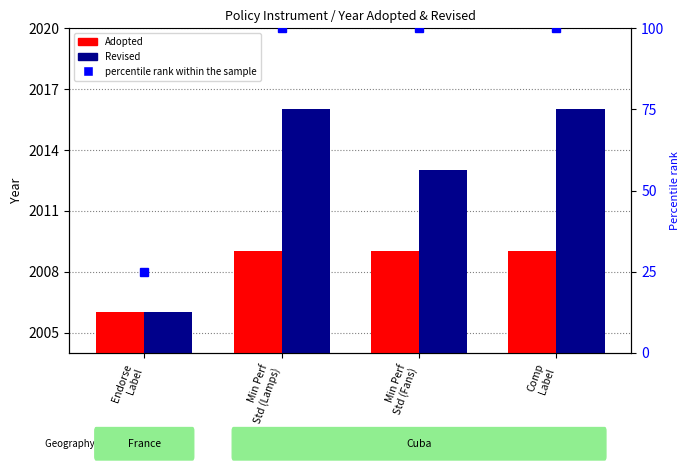

What position from the right is Min Perf
Std (Fans)?

2